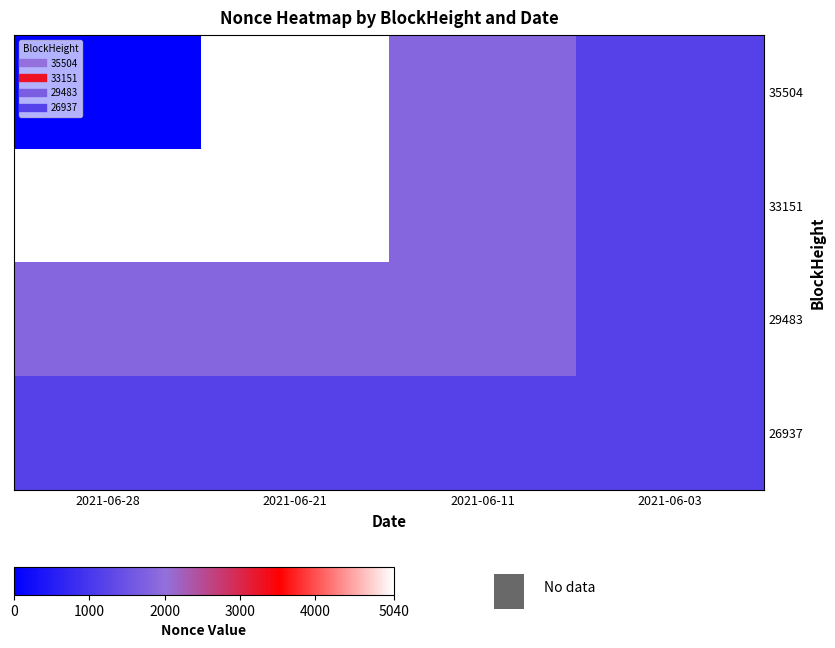

What is the spread (max minus min) of values at 2021-06-11?

640